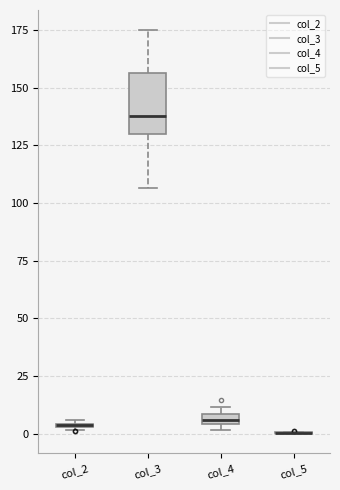

Where is the upper edge of the box for col_4 on the y-axis? The values are not printed on the chart, so give them approximately, as read against the axis.

10